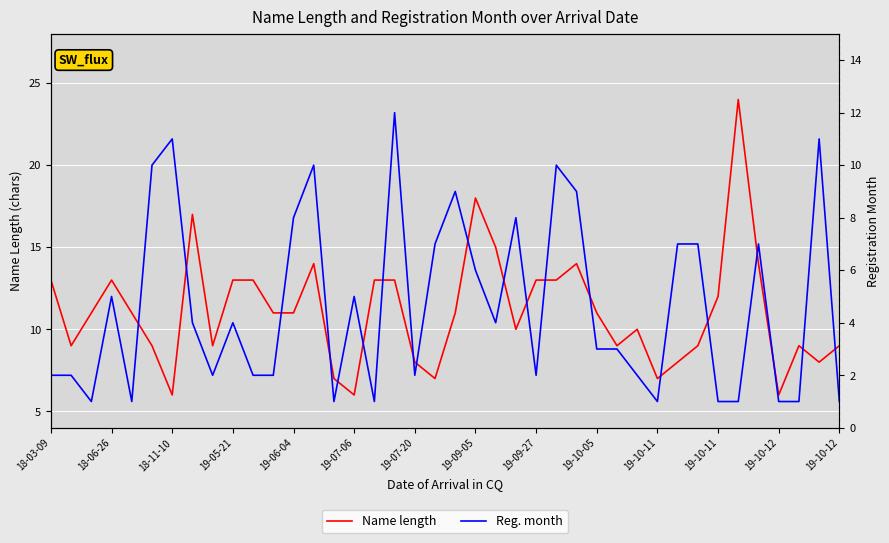

How many data points in Name length are less than 11?

18